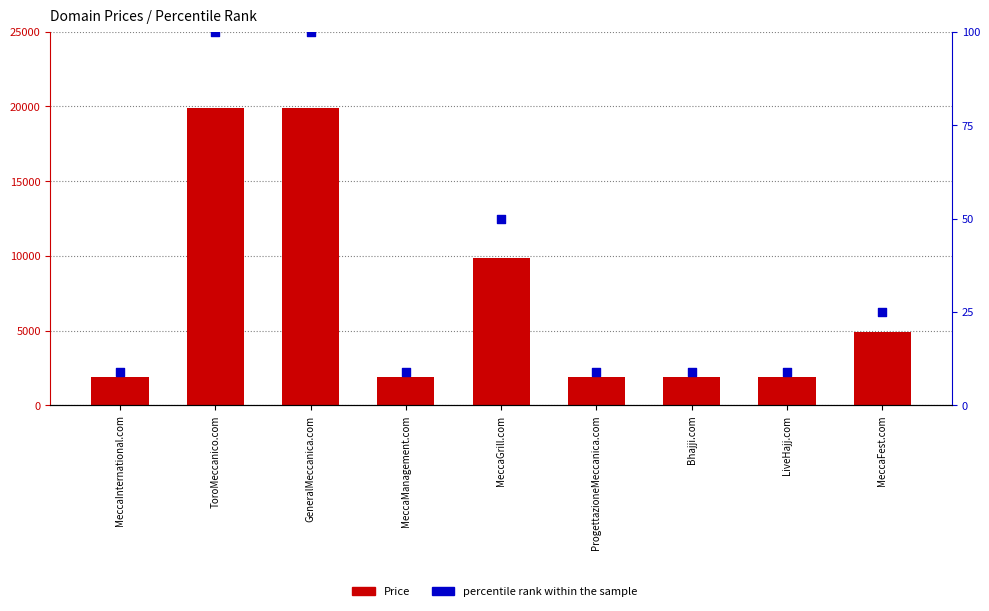

Which series has the largest Y range (max minus min)?

Price